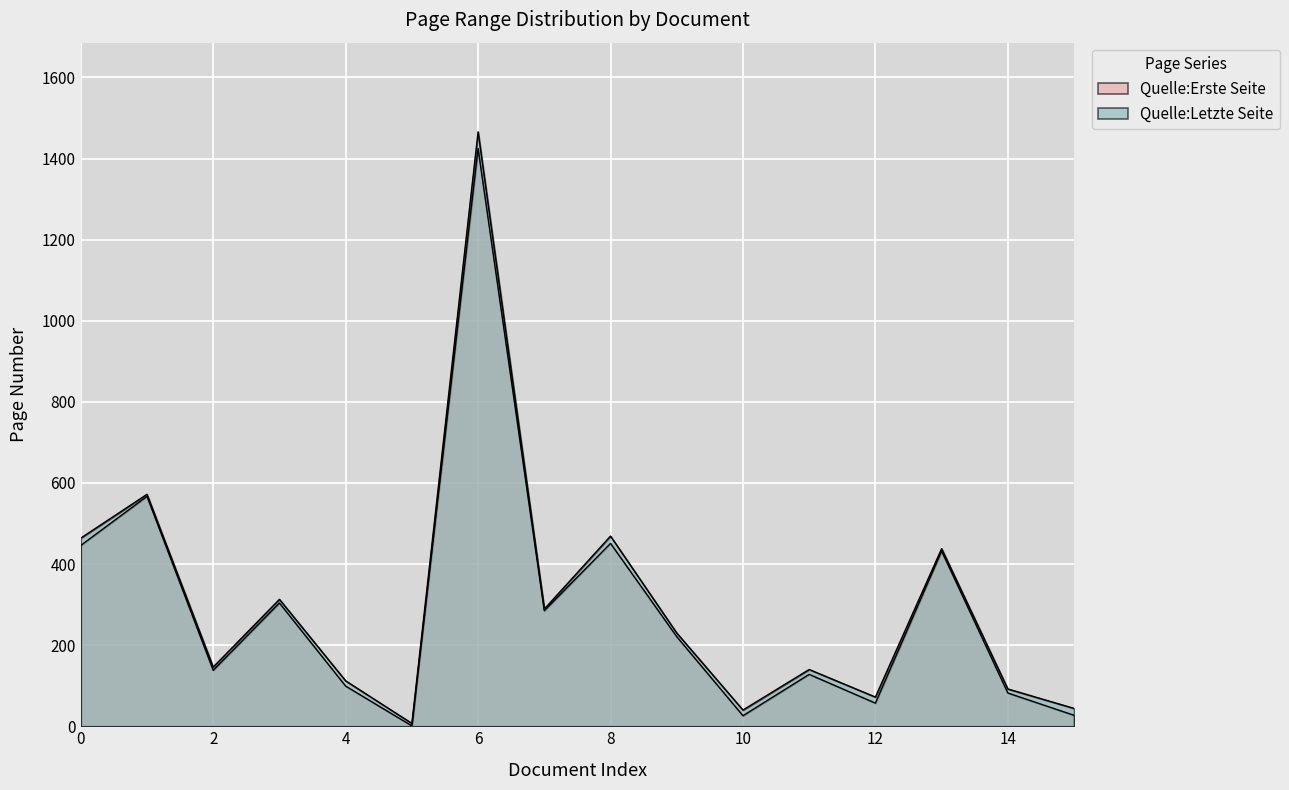

How many values in the Quelle:Letzte Seite series are below 230?

8